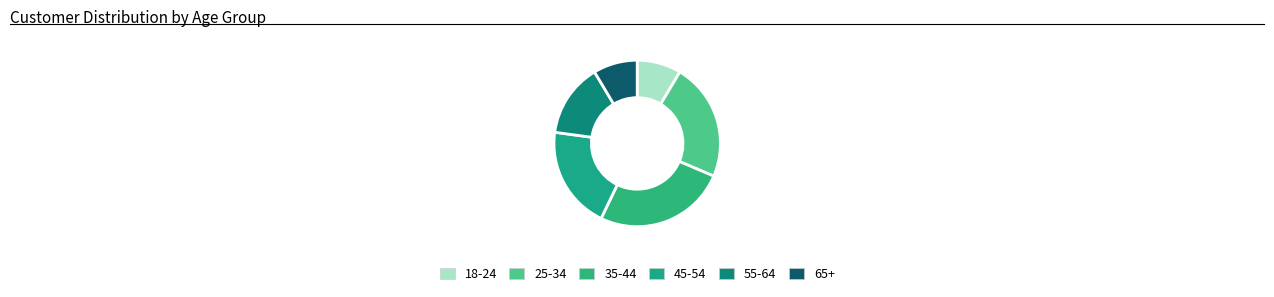

Which has a higher value, 45-54 or 25-34?

25-34